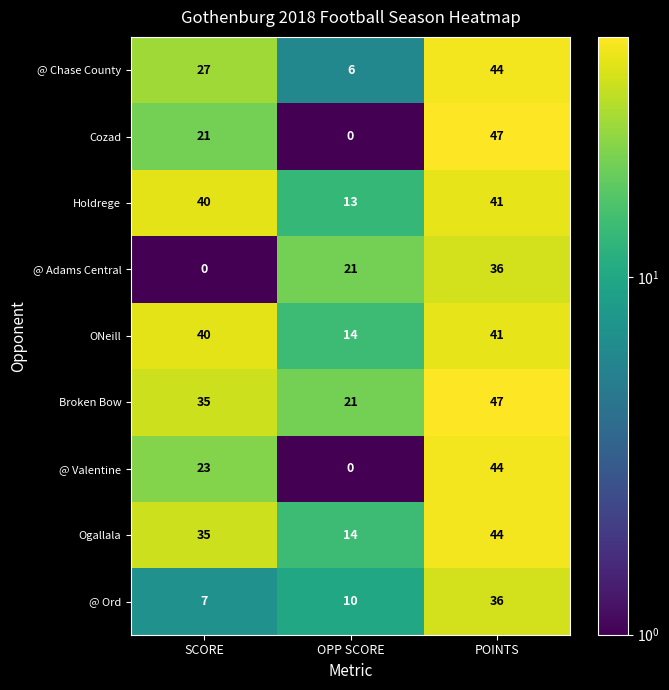

What is the maximum value shown in the chart?

47